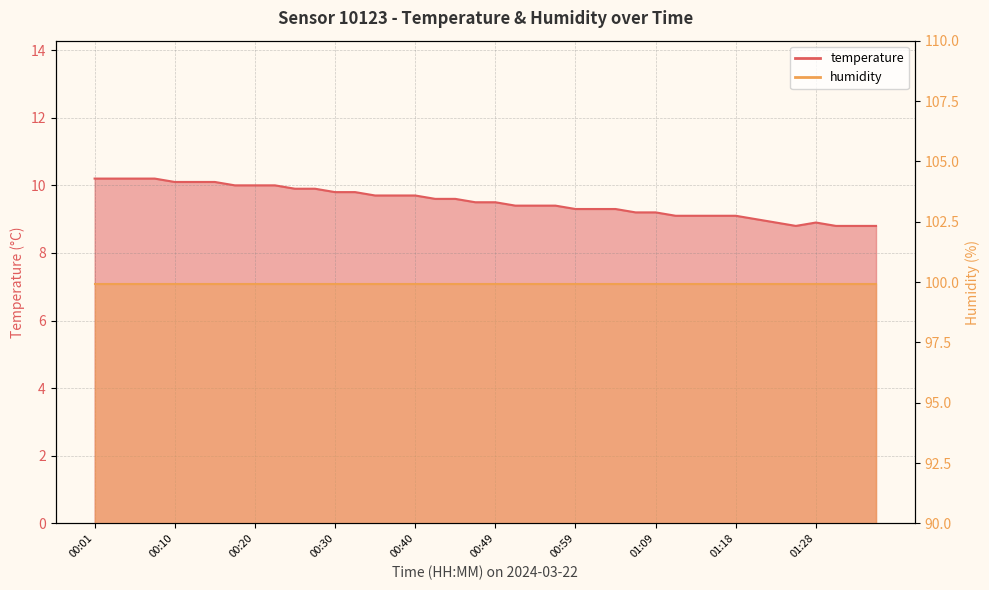

Read the value at 00:10.

10.1